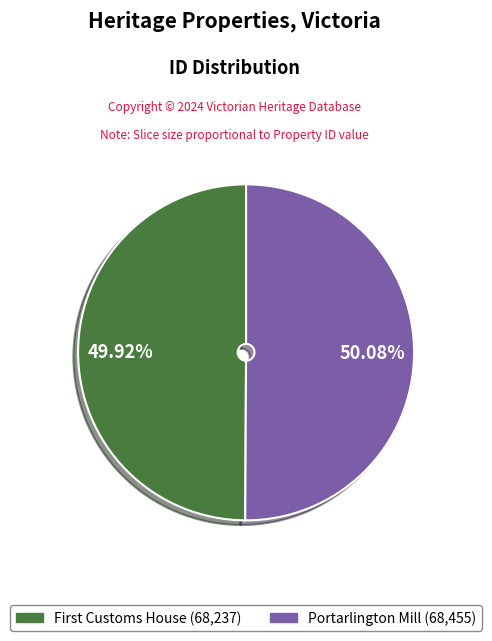

How many slices are in this pie chart?

2